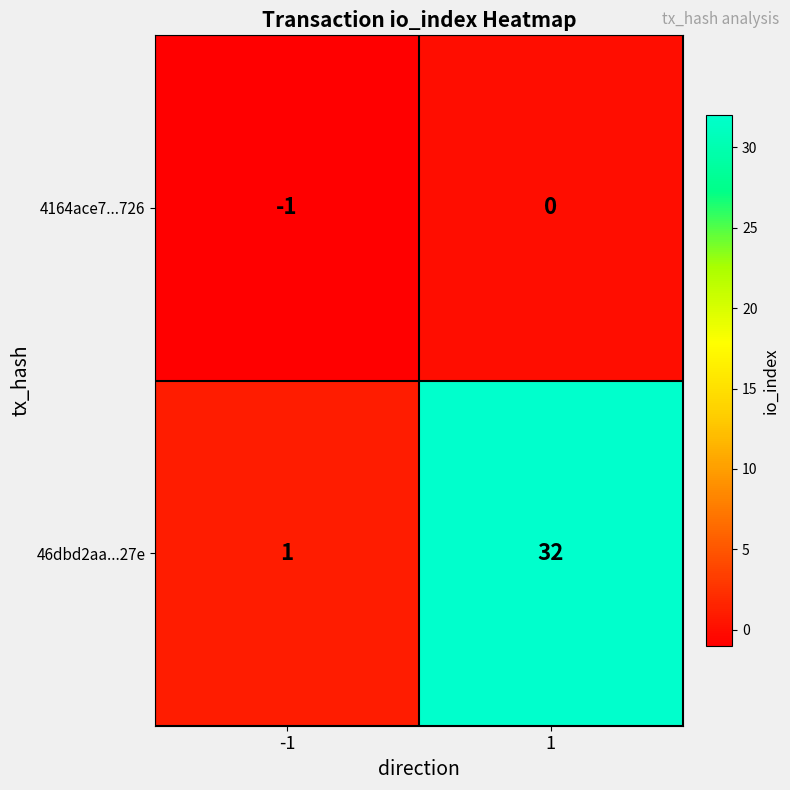

True or false: 4164ace7...726 has a value of 0 at 1.

True